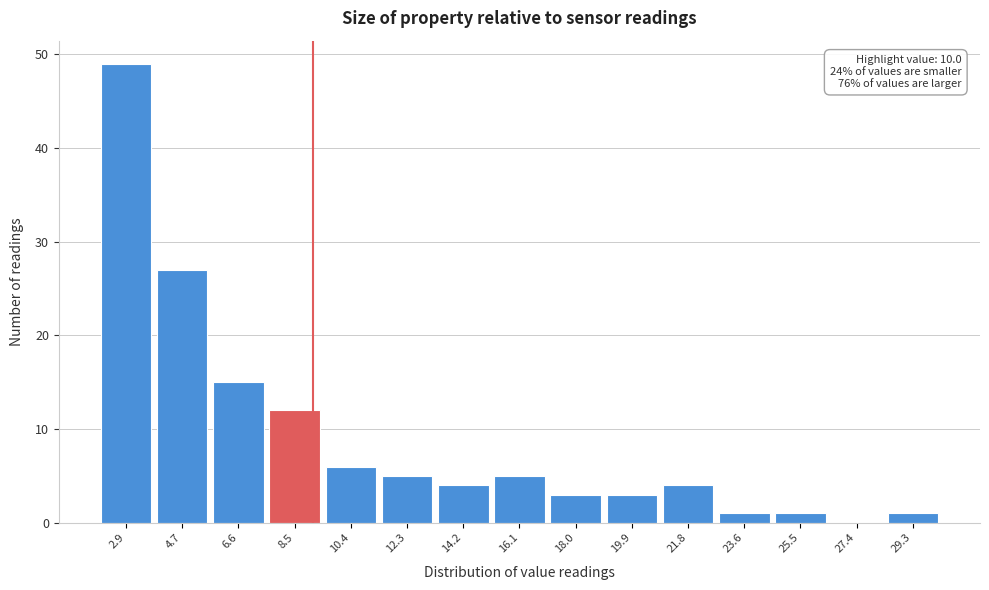

Reading left to right, what are all the values shown in this chart?

2.9=49	4.7=27	6.6=15	8.5=12	10.4=6	12.3=5	14.2=4	16.1=5	18.0=3	19.9=3	21.8=4	23.6=1	25.5=1	27.4=0	29.3=1